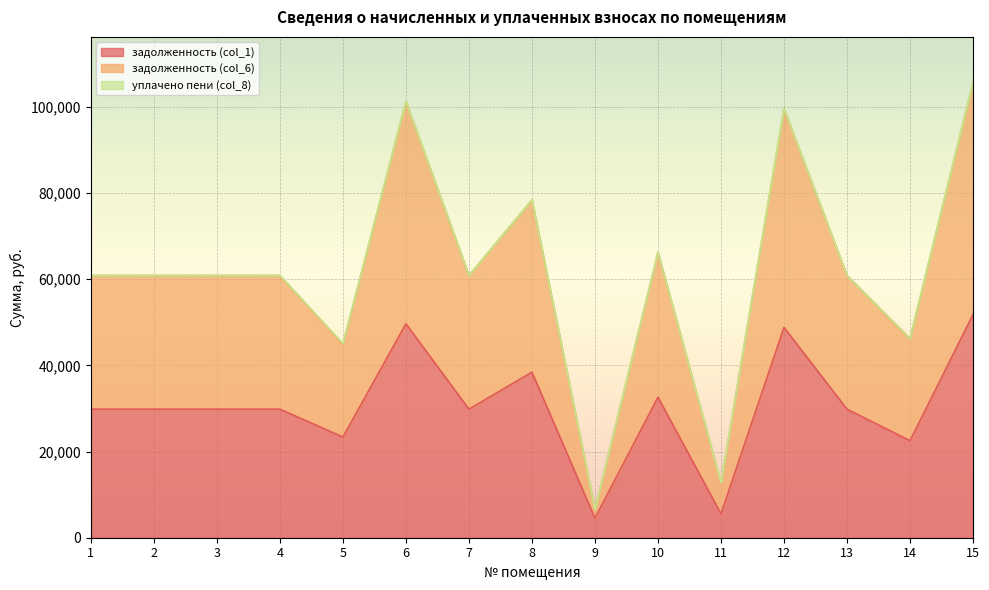

What is the minimum value for задолженность (col_1)?

4534.4